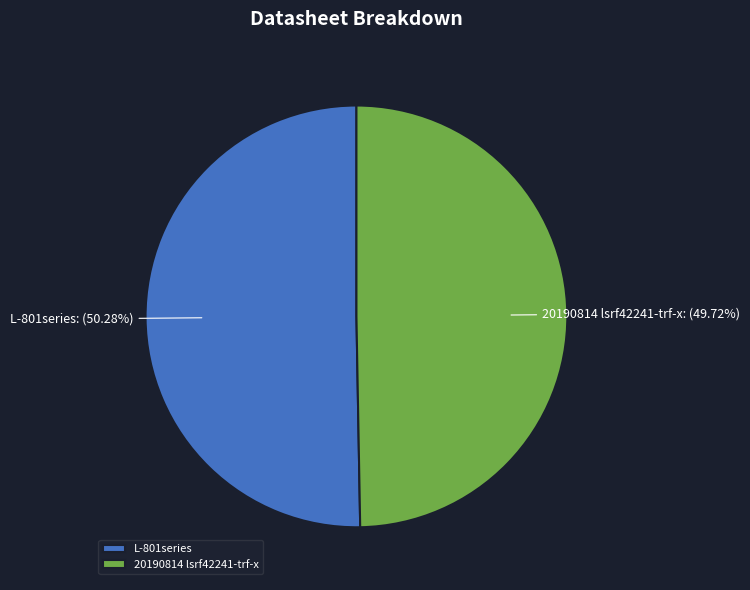

Combined, what portion of the pie is L-801series and 20190814 lsrf42241-trf-x?

100.0%